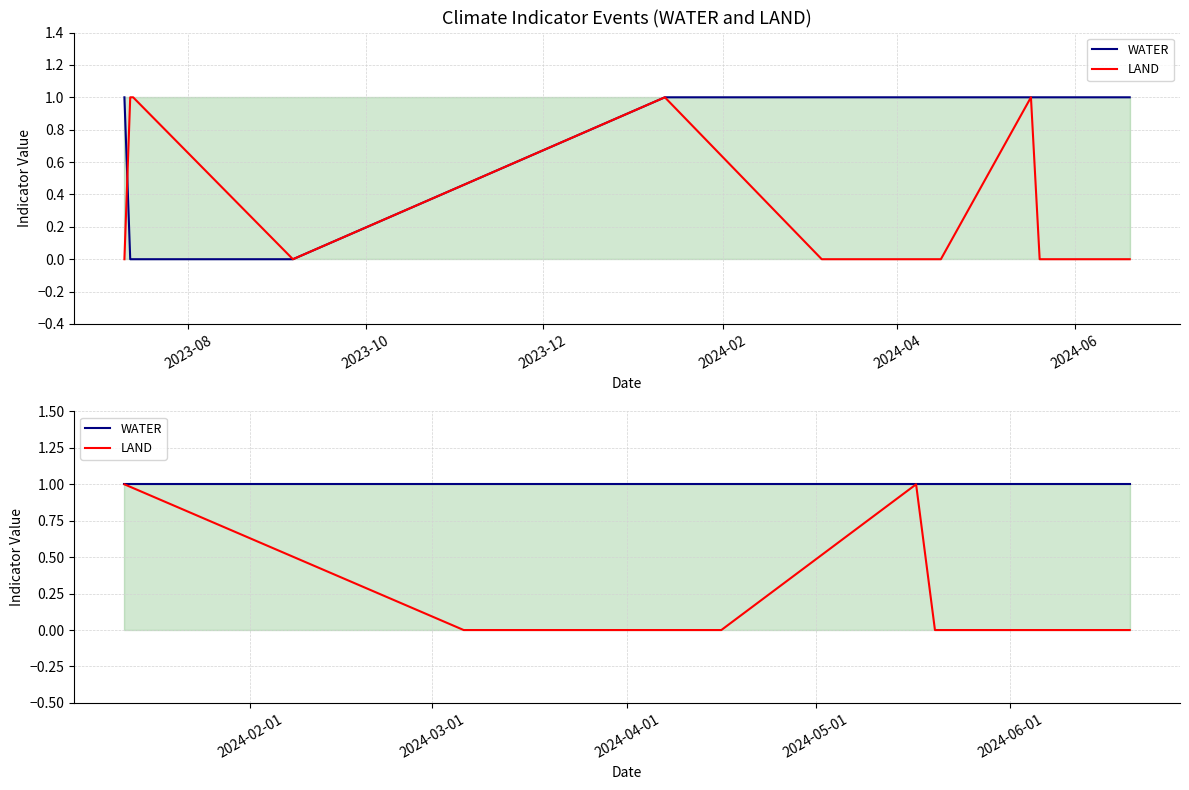

The value of LAND at 2024-02 is -1. True or false?

False